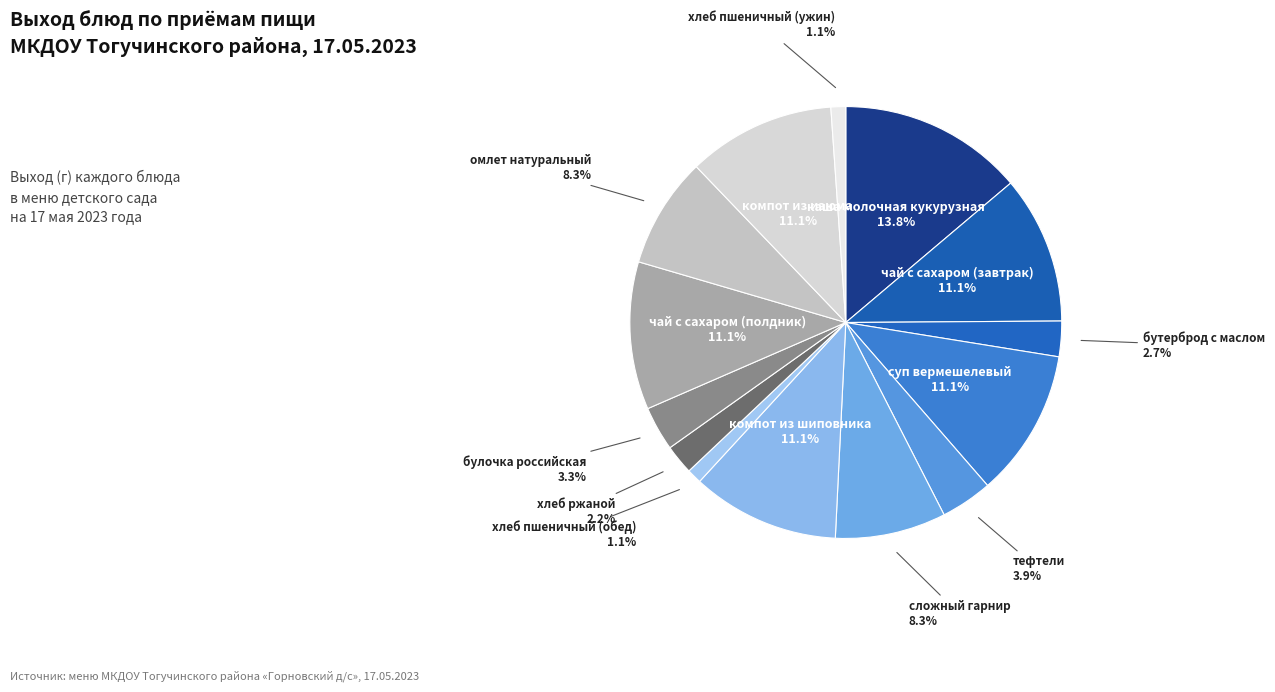

To the nearest percent, what portion does омлет натуральный represent?

8%